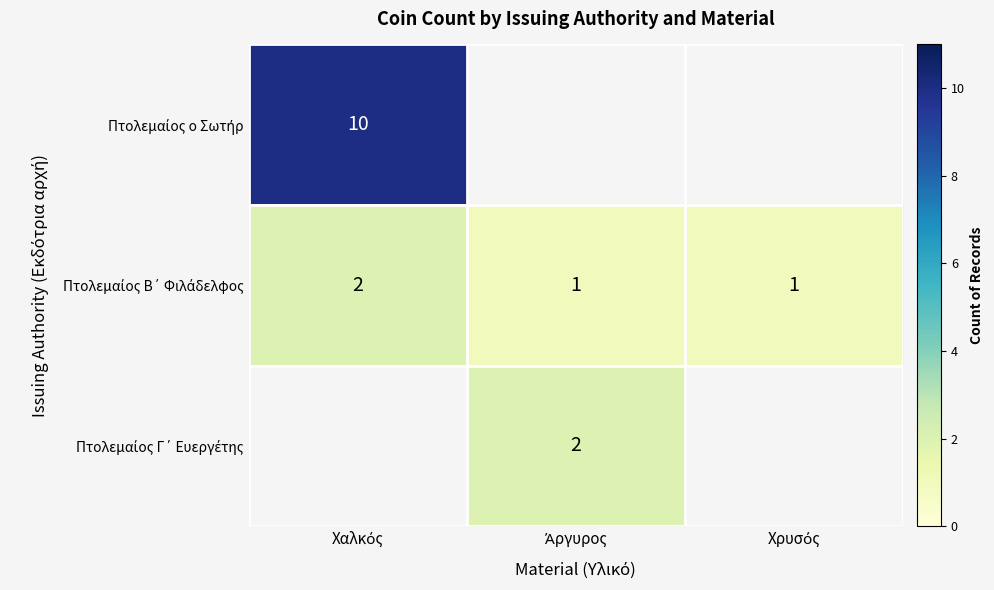

Count the Πτολεμαίος Β΄ Φιλάδελφος values in the range 1 to 2.

3